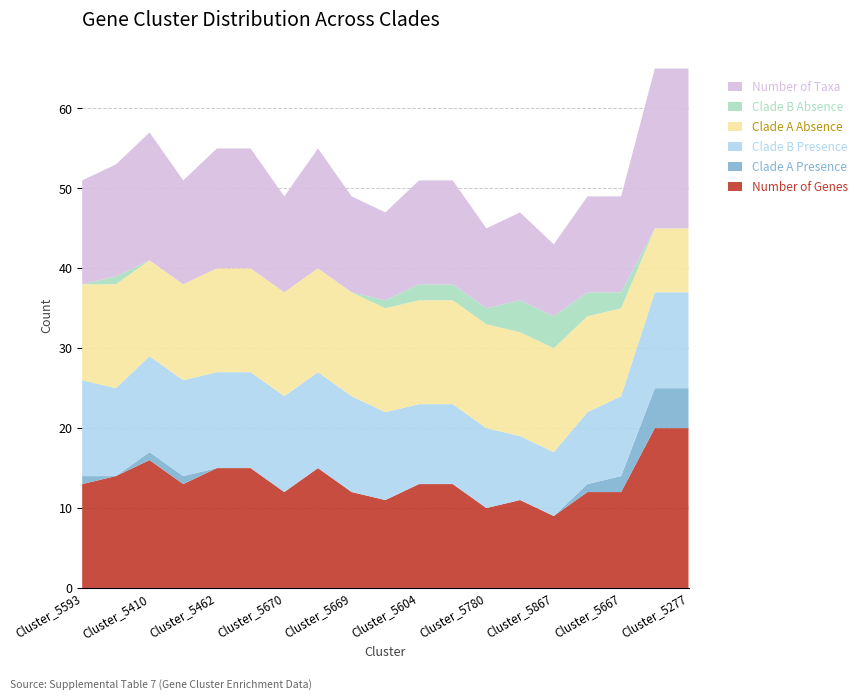

Reading left to right, extract all data points from this chart.

Number of Genes: Cluster_5593=13	Cluster_5523=14	Cluster_5410=16	Cluster_5595=13	Cluster_5462=15	Cluster_5461=15	Cluster_5670=12	Cluster_5467=15	Cluster_5669=12	Cluster_5708=11	Cluster_5604=13	Cluster_5599=13	Cluster_5780=10	Cluster_5712=11	Cluster_5867=9	Cluster_5658=12	Cluster_5667=12	Cluster_5282=20	Cluster_5277=20
Clade A Presence: Cluster_5593=1	Cluster_5523=0	Cluster_5410=1	Cluster_5595=1	Cluster_5462=0	Cluster_5461=0	Cluster_5670=0	Cluster_5467=0	Cluster_5669=0	Cluster_5708=0	Cluster_5604=0	Cluster_5599=0	Cluster_5780=0	Cluster_5712=0	Cluster_5867=0	Cluster_5658=1	Cluster_5667=2	Cluster_5282=5	Cluster_5277=5
Clade B Presence: Cluster_5593=12	Cluster_5523=11	Cluster_5410=12	Cluster_5595=12	Cluster_5462=12	Cluster_5461=12	Cluster_5670=12	Cluster_5467=12	Cluster_5669=12	Cluster_5708=11	Cluster_5604=10	Cluster_5599=10	Cluster_5780=10	Cluster_5712=8	Cluster_5867=8	Cluster_5658=9	Cluster_5667=10	Cluster_5282=12	Cluster_5277=12
Clade A Absence: Cluster_5593=12	Cluster_5523=13	Cluster_5410=12	Cluster_5595=12	Cluster_5462=13	Cluster_5461=13	Cluster_5670=13	Cluster_5467=13	Cluster_5669=13	Cluster_5708=13	Cluster_5604=13	Cluster_5599=13	Cluster_5780=13	Cluster_5712=13	Cluster_5867=13	Cluster_5658=12	Cluster_5667=11	Cluster_5282=8	Cluster_5277=8
Clade B Absence: Cluster_5593=0	Cluster_5523=1	Cluster_5410=0	Cluster_5595=0	Cluster_5462=0	Cluster_5461=0	Cluster_5670=0	Cluster_5467=0	Cluster_5669=0	Cluster_5708=1	Cluster_5604=2	Cluster_5599=2	Cluster_5780=2	Cluster_5712=4	Cluster_5867=4	Cluster_5658=3	Cluster_5667=2	Cluster_5282=0	Cluster_5277=0
Number of Taxa: Cluster_5593=13	Cluster_5523=14	Cluster_5410=16	Cluster_5595=13	Cluster_5462=15	Cluster_5461=15	Cluster_5670=12	Cluster_5467=15	Cluster_5669=12	Cluster_5708=11	Cluster_5604=13	Cluster_5599=13	Cluster_5780=10	Cluster_5712=11	Cluster_5867=9	Cluster_5658=12	Cluster_5667=12	Cluster_5282=20	Cluster_5277=20